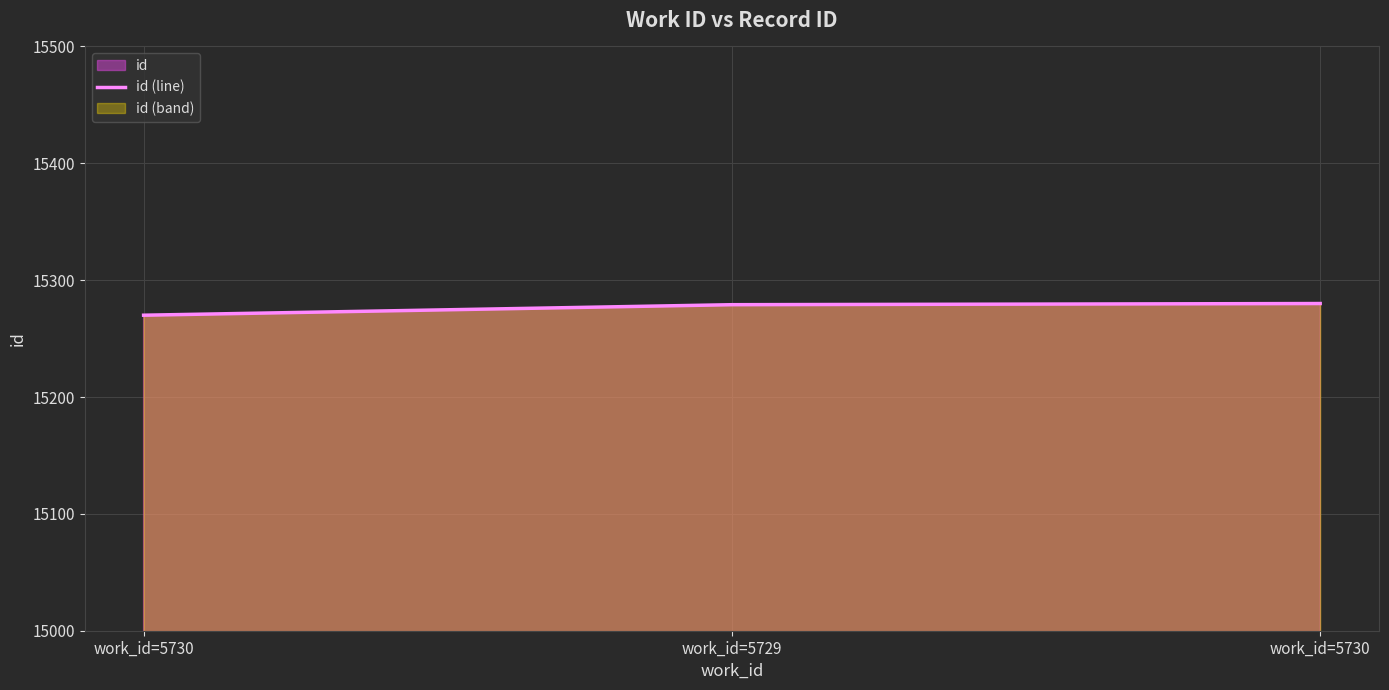

Does the chart display data point markers on the line(s)?

No